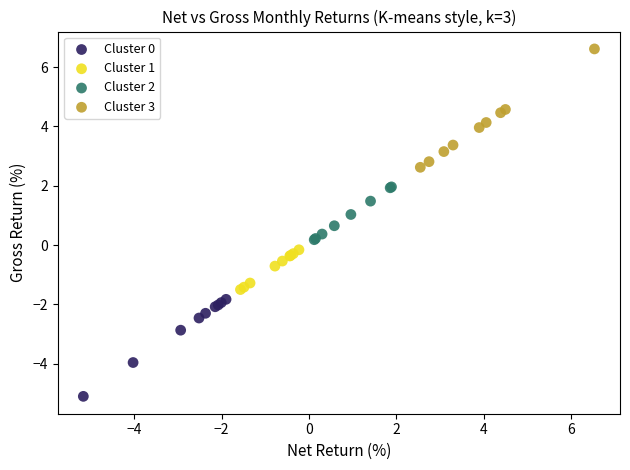

Which series contains the lowest Y value?

Cluster 0